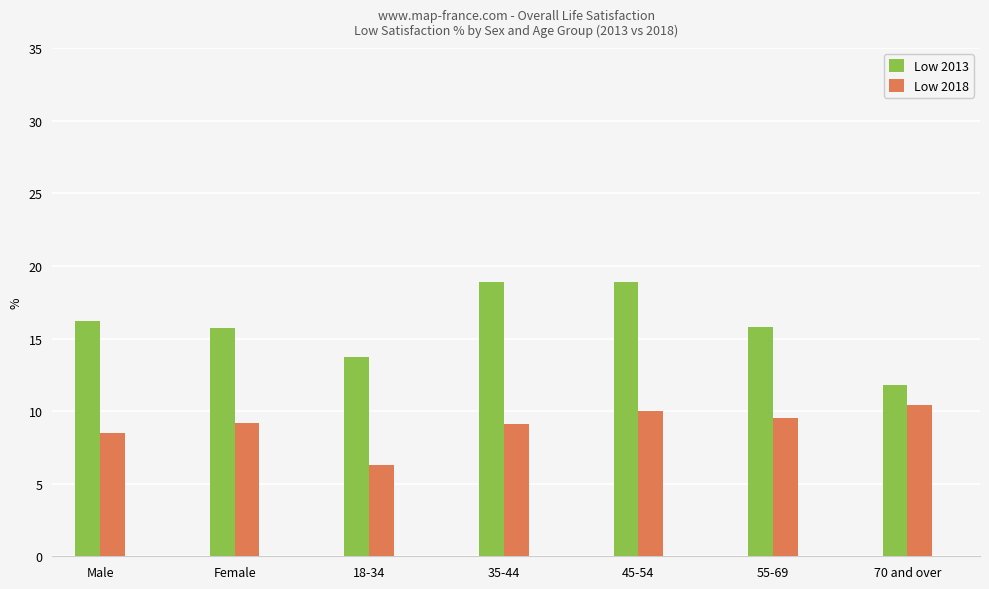

What is the minimum value shown in the chart?

6.3